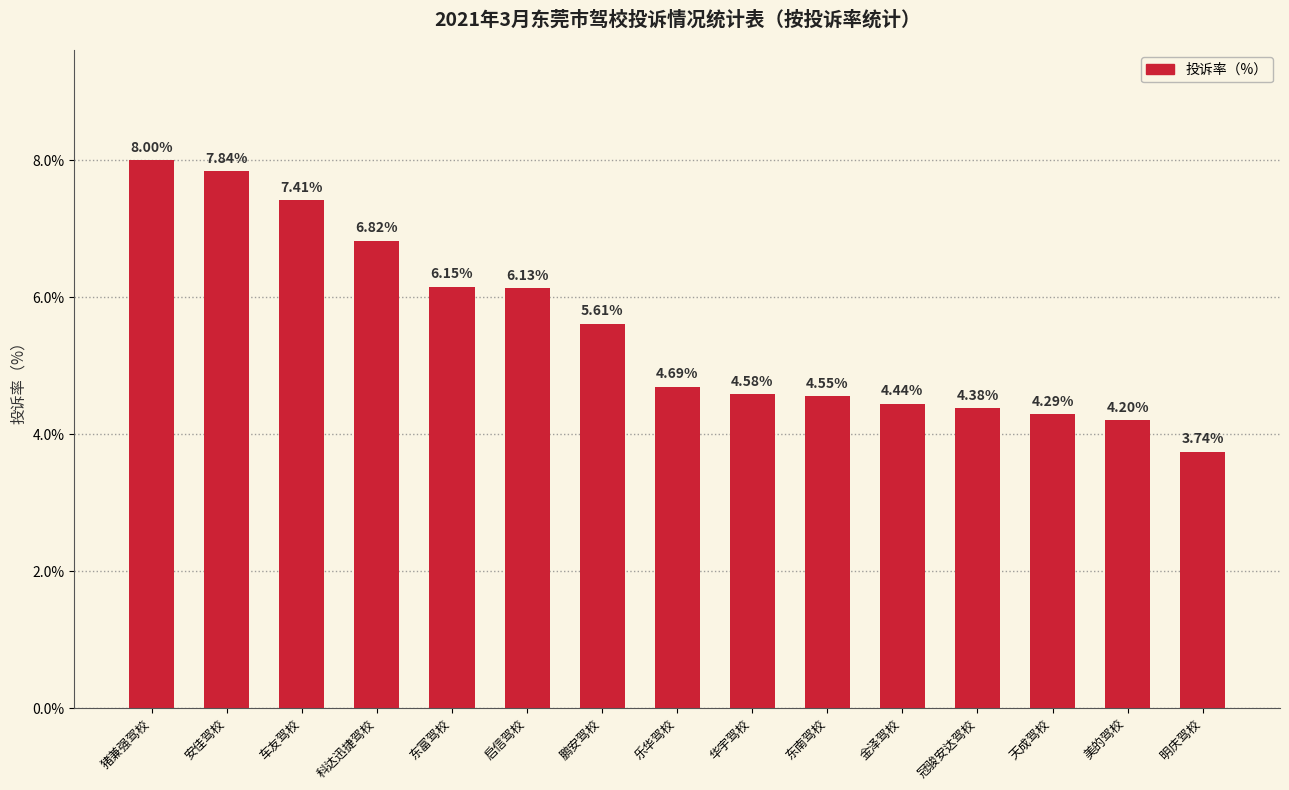

Is it true that the value at 车友驾校 is 0.1?

False